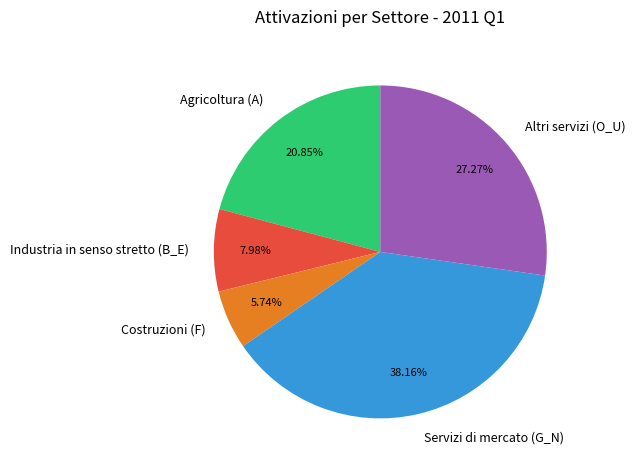

What percentage is the Agricoltura (A) slice, to the nearest percent?

21%